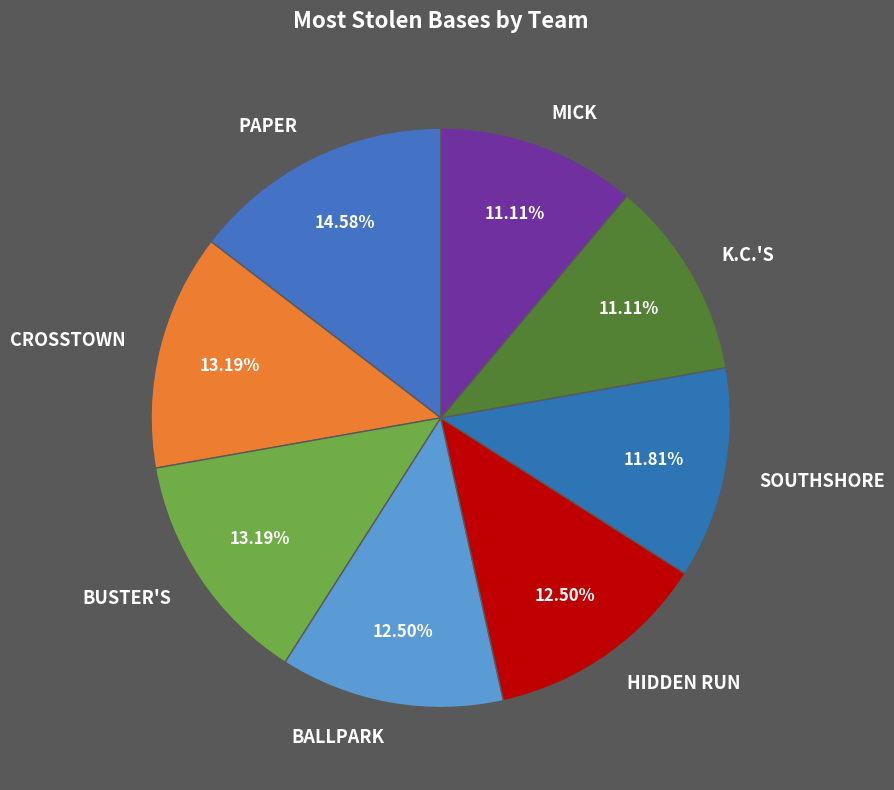

To the nearest percent, what percentage of the pie is BUSTER'S?

13%